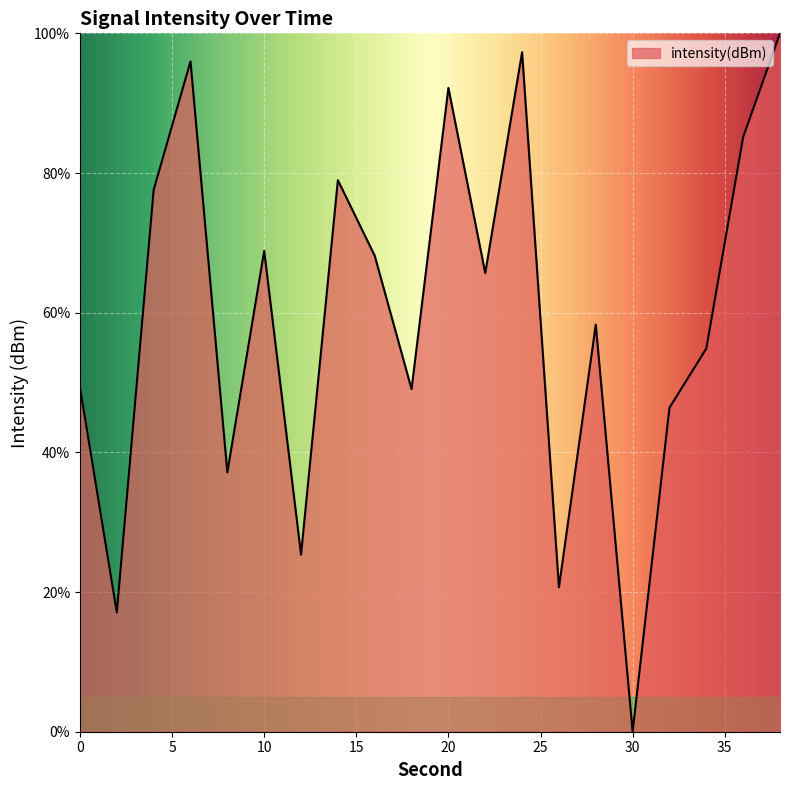

What is the difference between the maximum and minimum values?

100.0